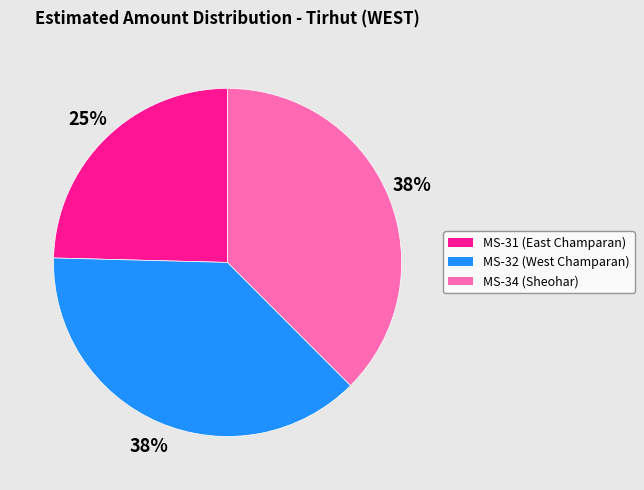

Combined, do MS-34 (Sheohar) and MS-31 (East Champaran) account for over 50%?

Yes